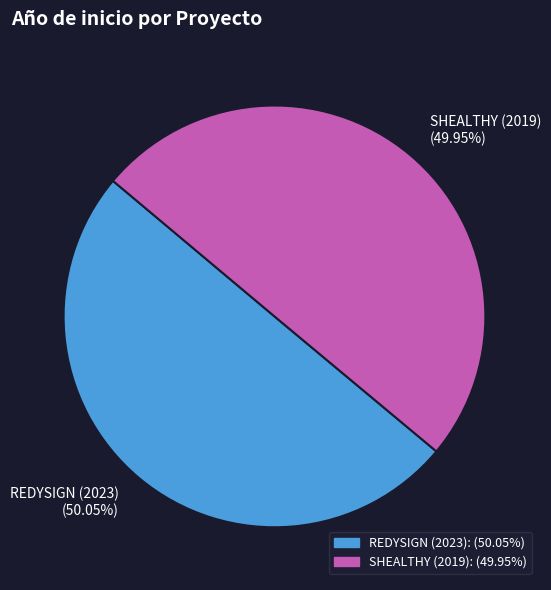

What is the total percentage of SHEALTHY (2019) and REDYSIGN (2023)?

100.0%